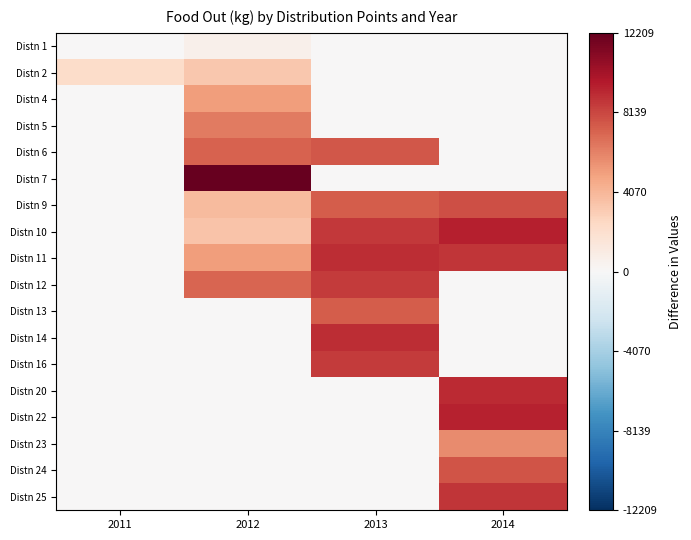

What is the difference between the highest and lowest values at 2014?

9445